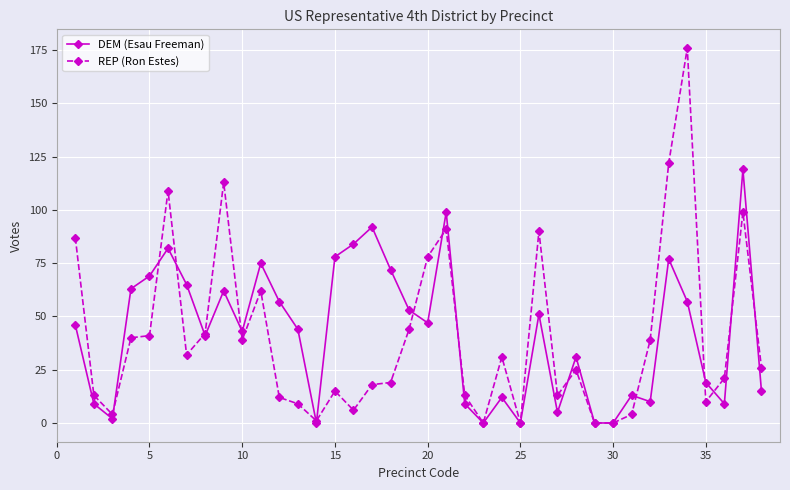

Which series has the largest range (max minus min)?

REP (Ron Estes)